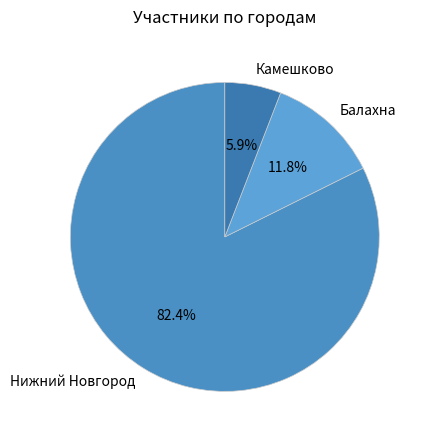

How much of the chart is everything except Балахна?

88.2%